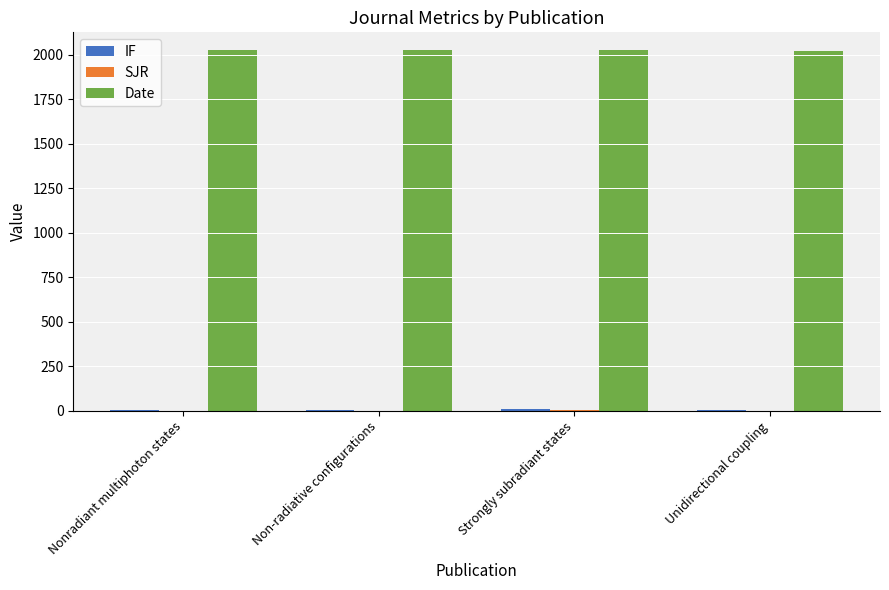

The Date series shows 2021.0 at Unidirectional coupling. True or false?

True